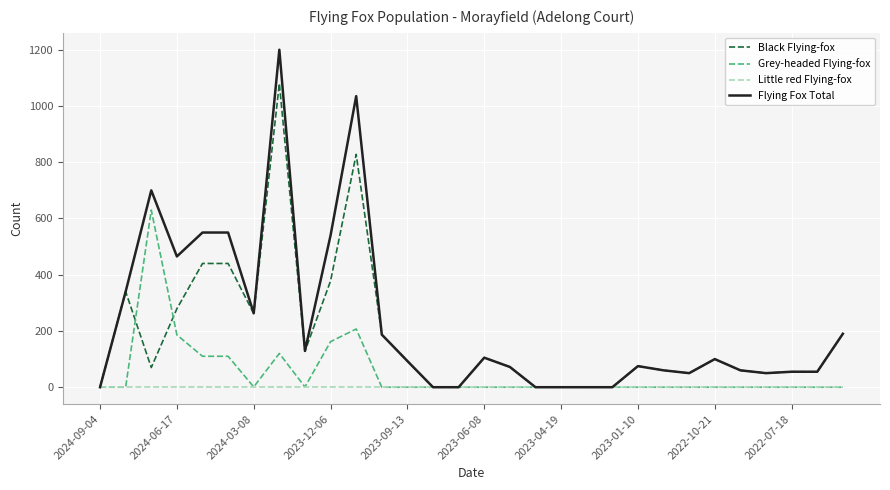

How many lines are shown in the chart?

4